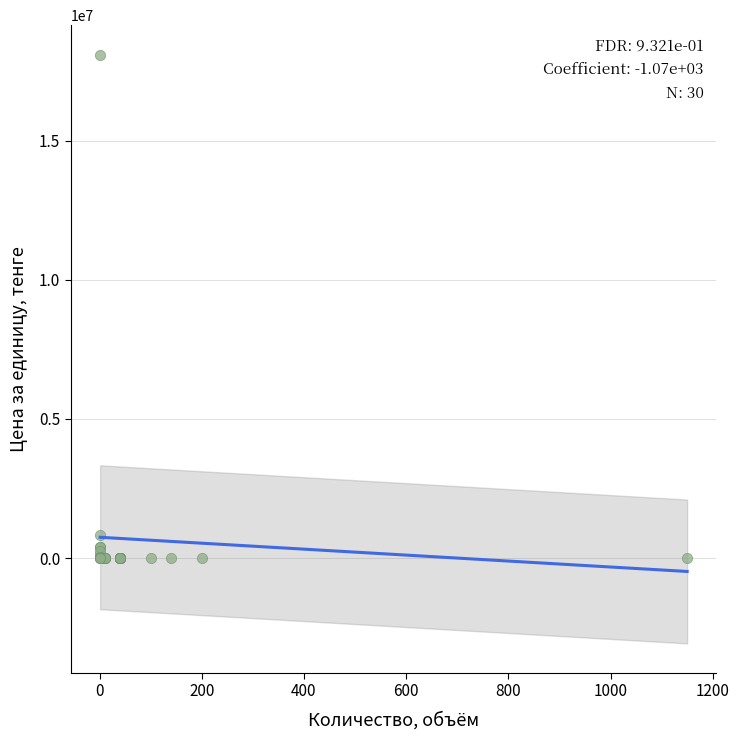

What Y value in the scatter plot is closest to 9043928?

840100.0